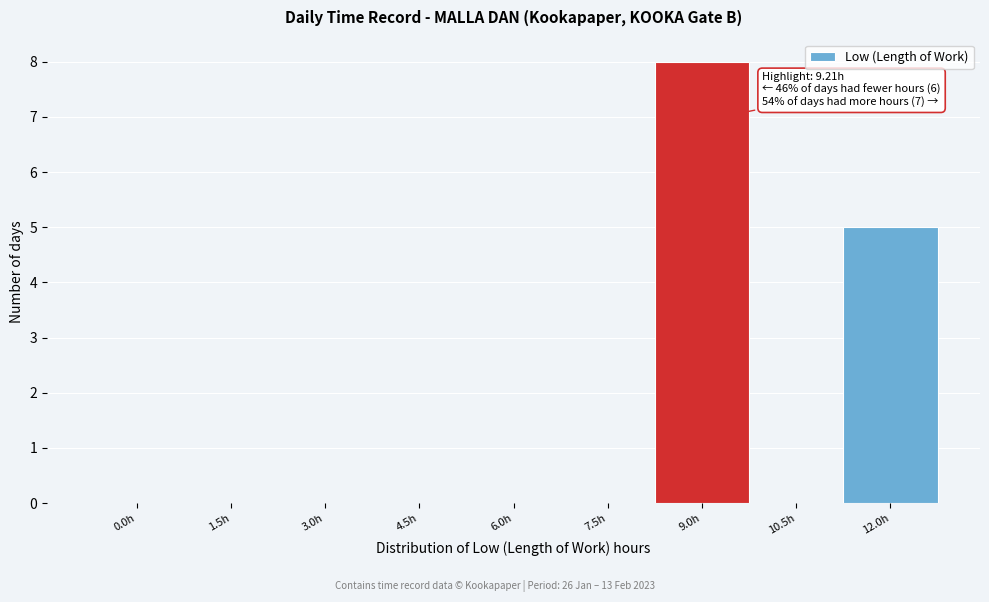

Reading left to right, transcribe all the data shown in this chart.

0.0h=0	1.5h=0	3.0h=0	4.5h=0	6.0h=0	7.5h=0	9.0h=8	10.5h=0	12.0h=5